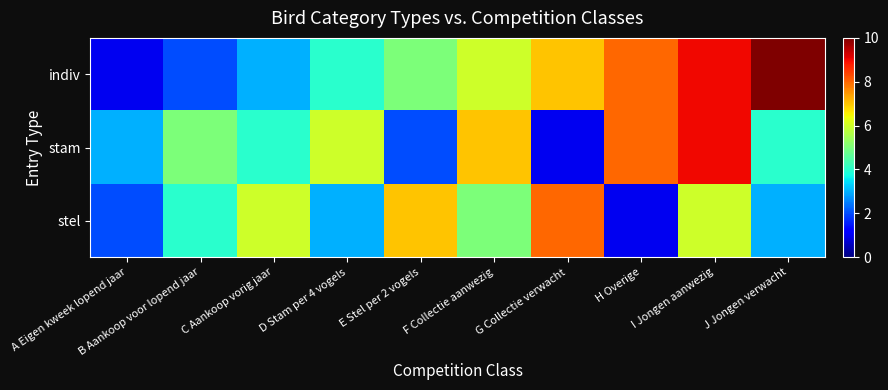

Count the number of categories in the chart.

10